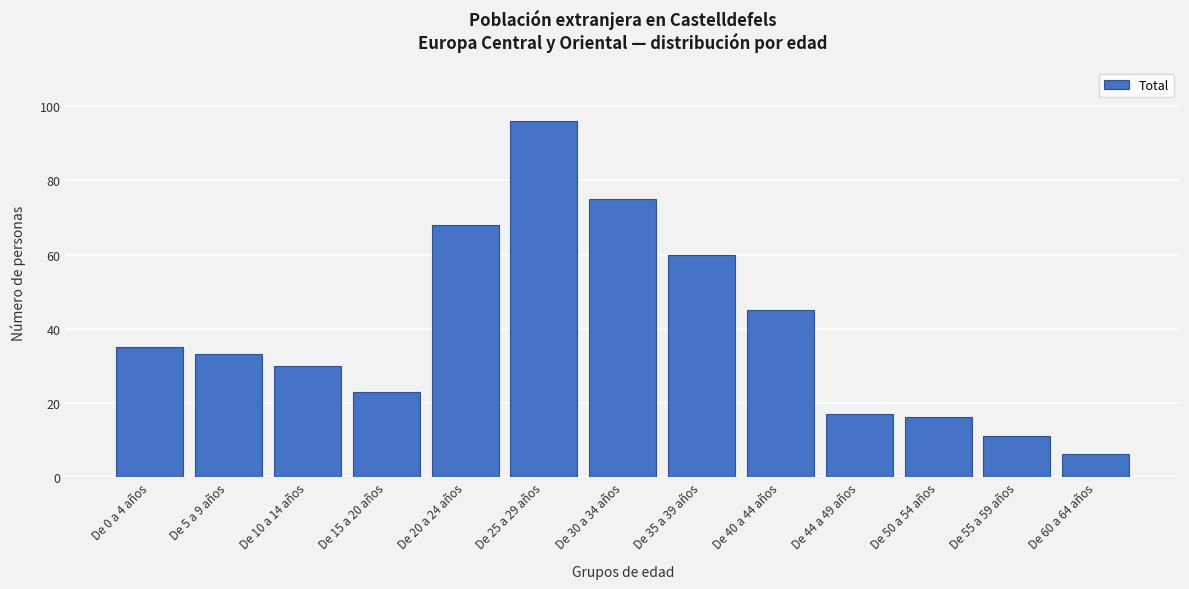

Reading left to right, extract all data points from this chart.

De 0 a 4 años=35	De 5 a 9 años=33	De 10 a 14 años=30	De 15 a 20 años=23	De 20 a 24 años=68	De 25 a 29 años=96	De 30 a 34 años=75	De 35 a 39 años=60	De 40 a 44 años=45	De 44 a 49 años=17	De 50 a 54 años=16	De 55 a 59 años=11	De 60 a 64 años=6